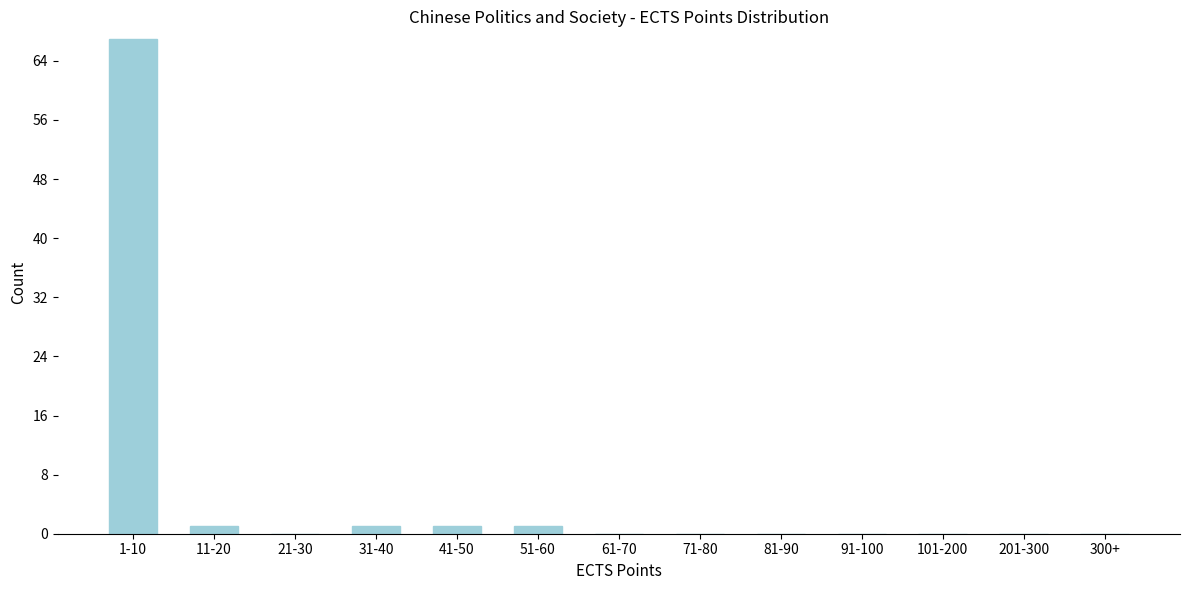

Reading left to right, what are all the values shown in this chart?

1-10=67	11-20=1	21-30=0	31-40=1	41-50=1	51-60=1	61-70=0	71-80=0	81-90=0	91-100=0	101-200=0	201-300=0	300+=0